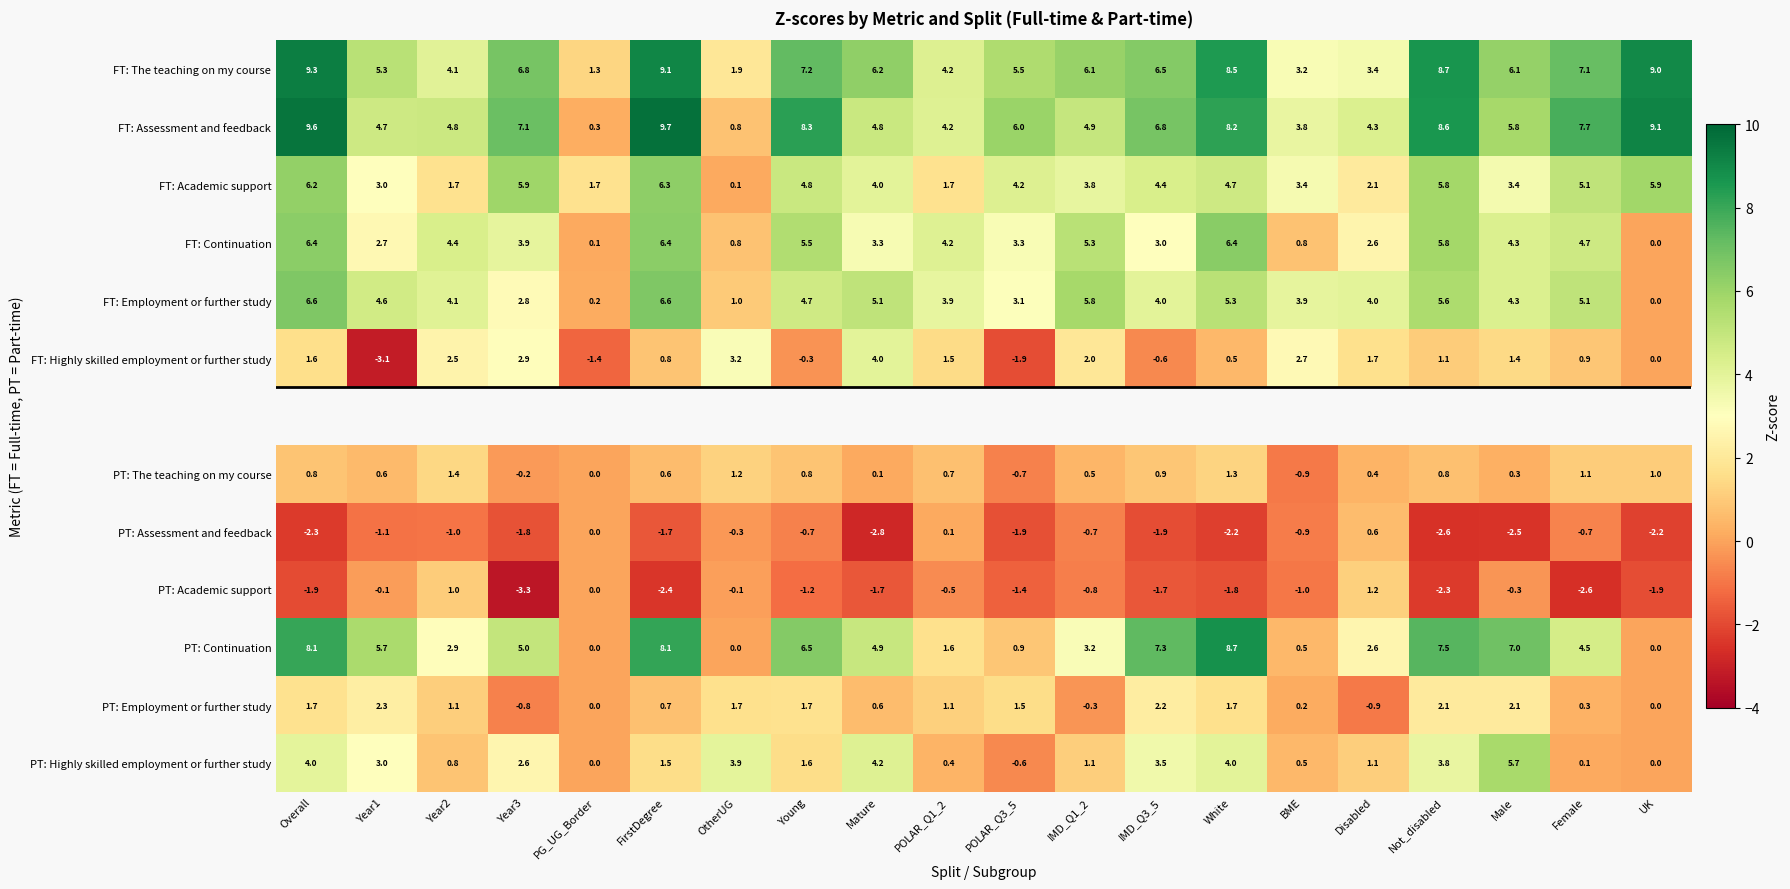

What is the smallest value displayed?

-3.3